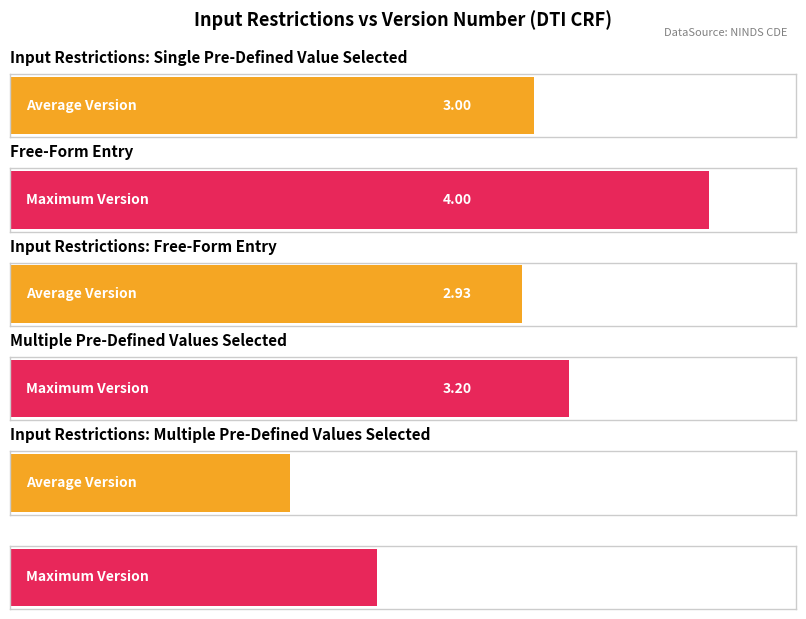

What is the average value of the Average Version series?

2.5